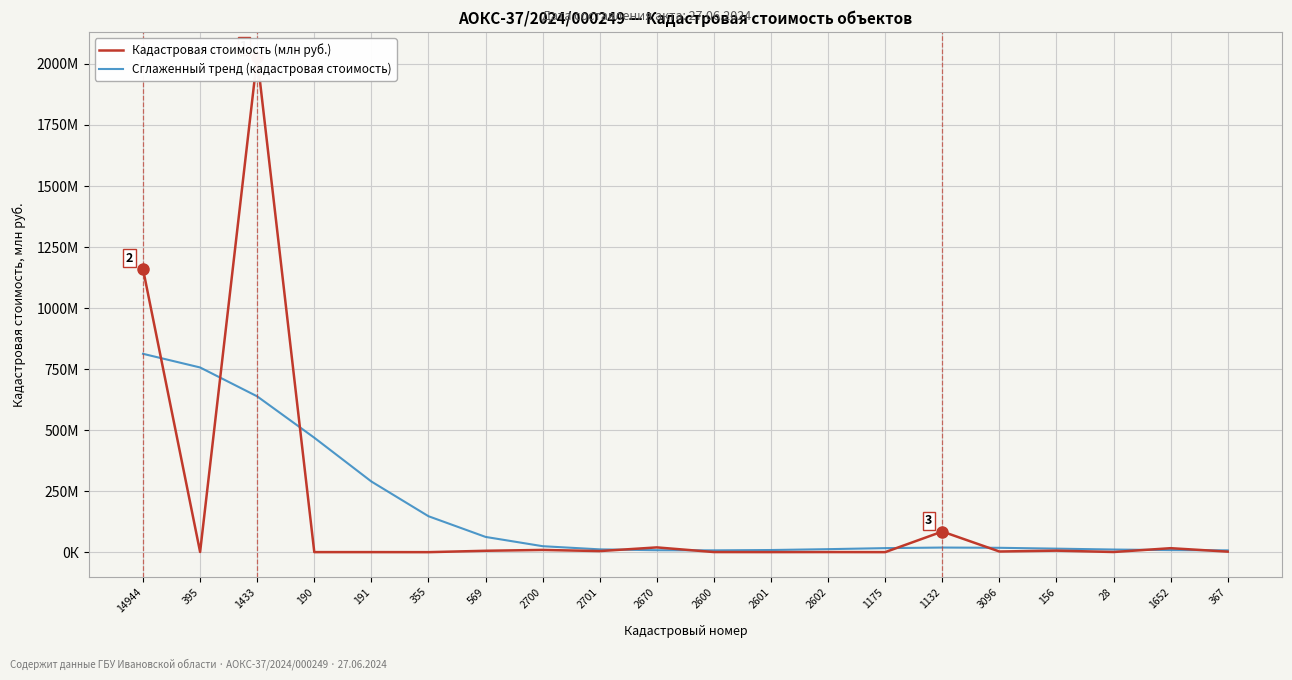

Where is the first local maximum for Кадастровая стоимость (млн руб.)?

1433